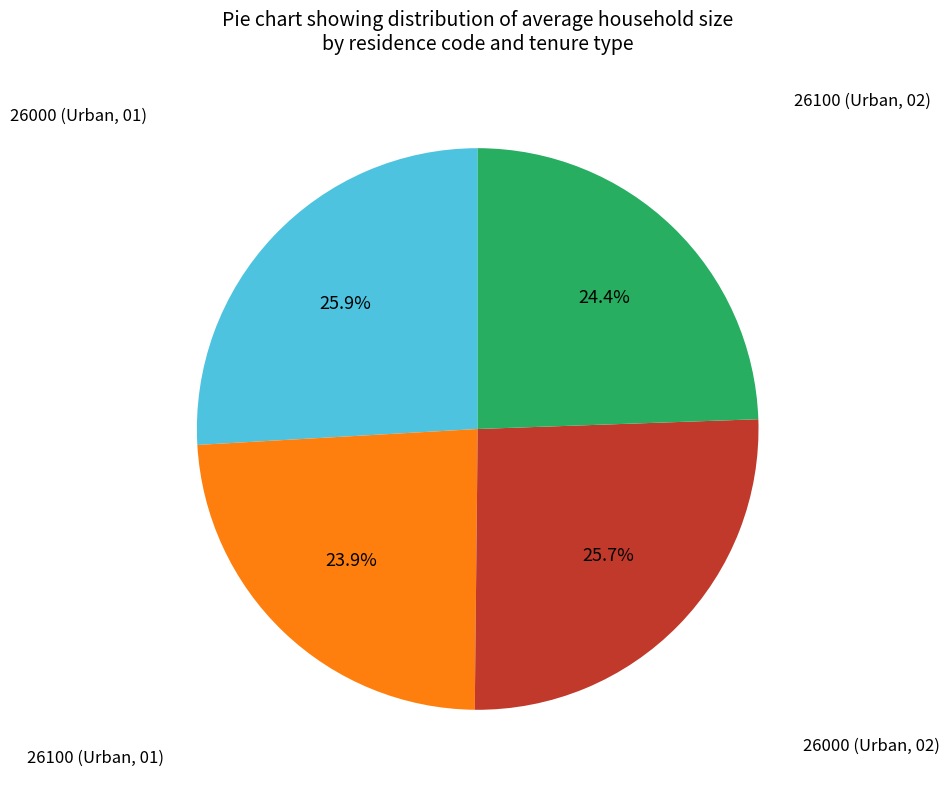

Rank the categories by value from highest to lowest.

26000 (Urban, 01), 26000 (Urban, 02), 26100 (Urban, 02), 26100 (Urban, 01)